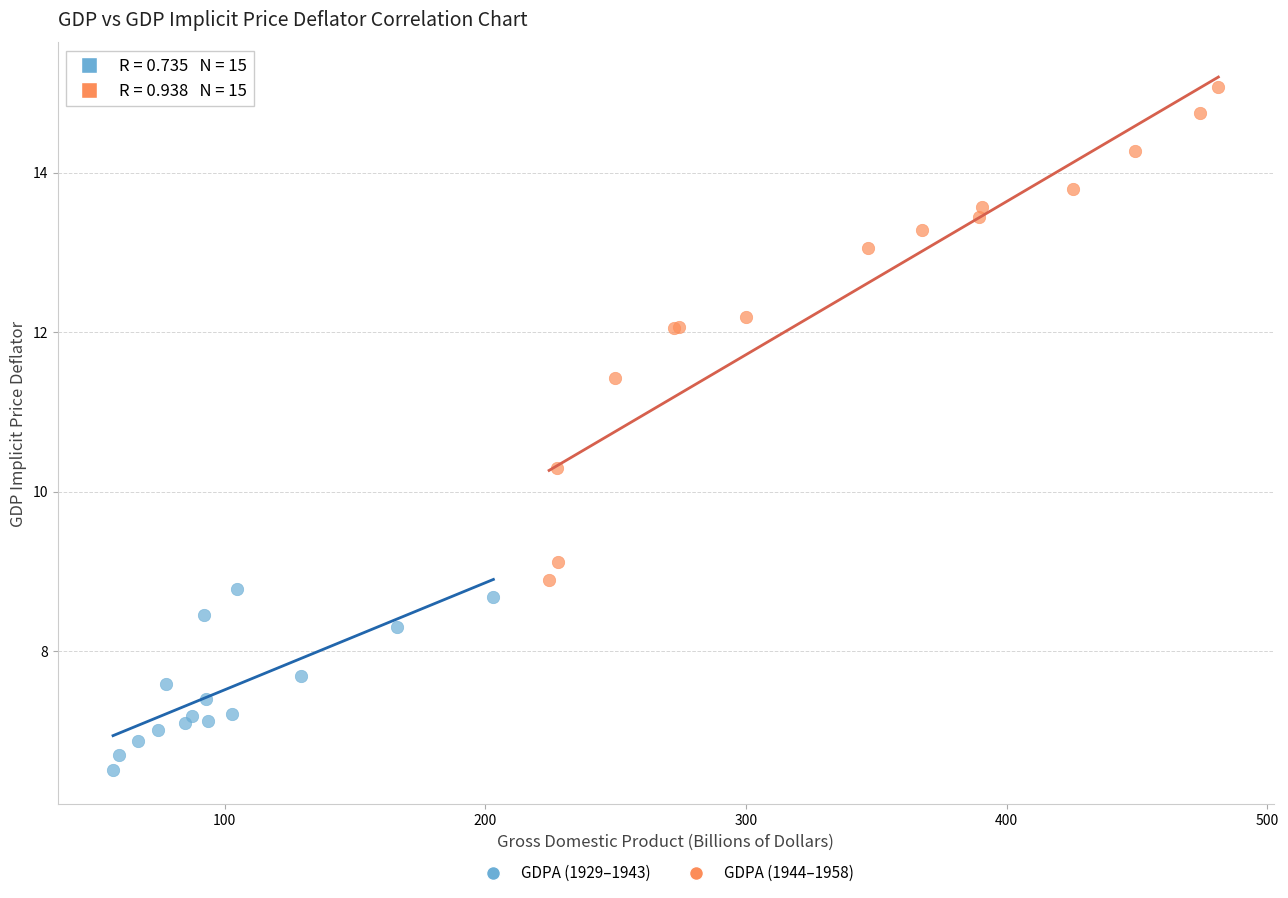

What are all the series names shown in the legend?

GDPA (1929–1943), GDPA (1944–1958)